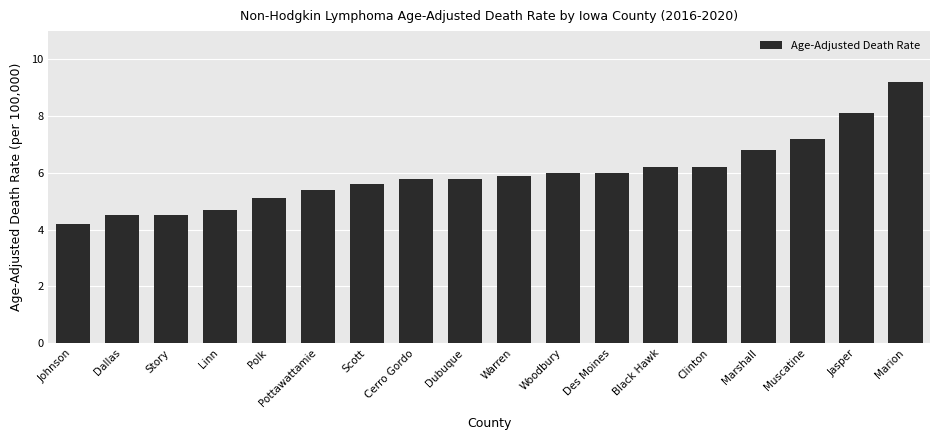

True or false: the data shows 8.1 at Jasper.

True